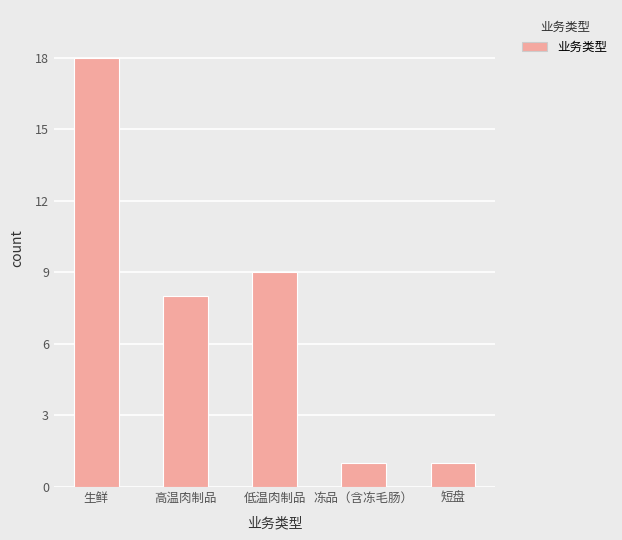

At which label is the value closest to 9?

低温肉制品